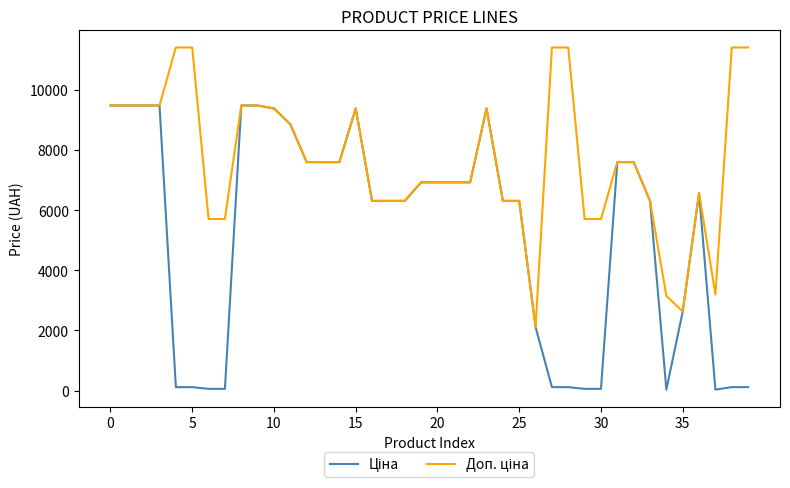

What is the maximum value shown in the chart?

11410.0